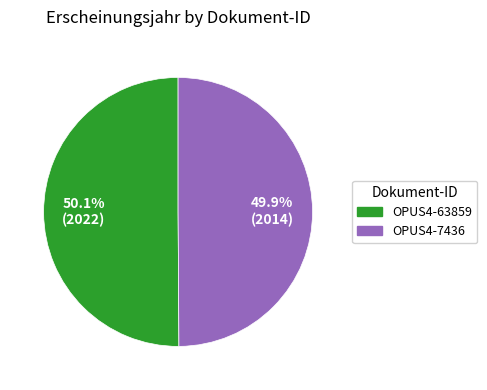

True or false: OPUS4-63859 accounts for 56% of the total.

False